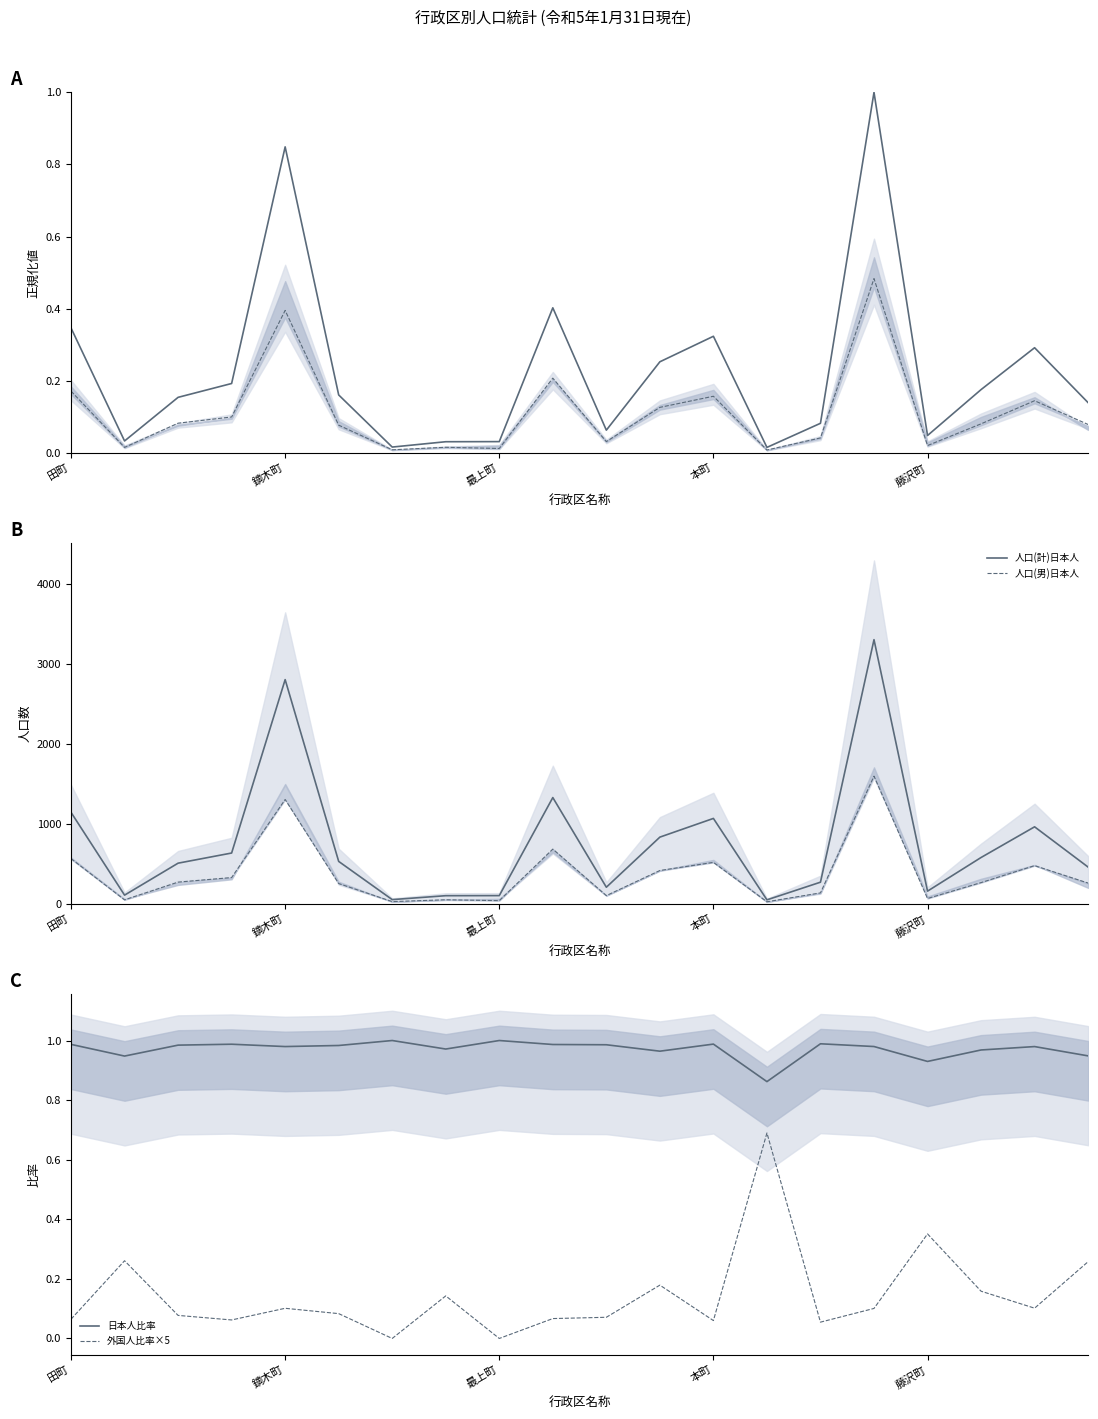

True or false: 外国人比率×5 and 日本人比率 cross at least once.

False